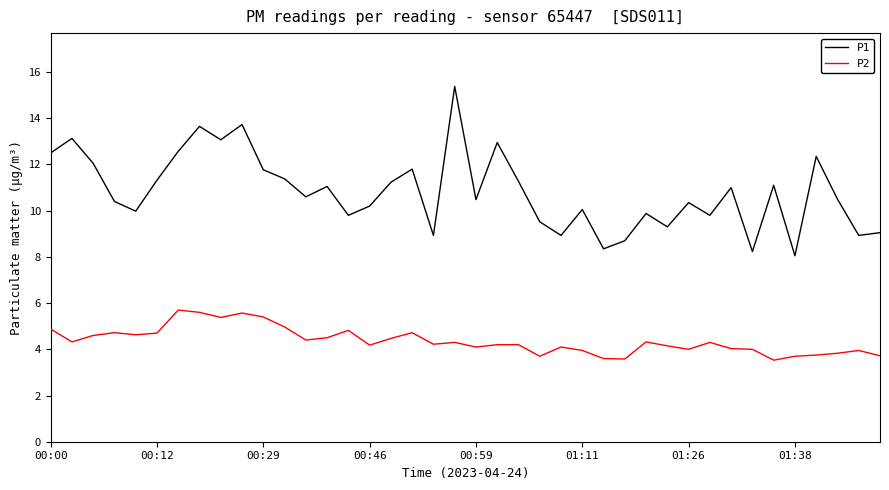

What is the minimum value for P2?

3.5